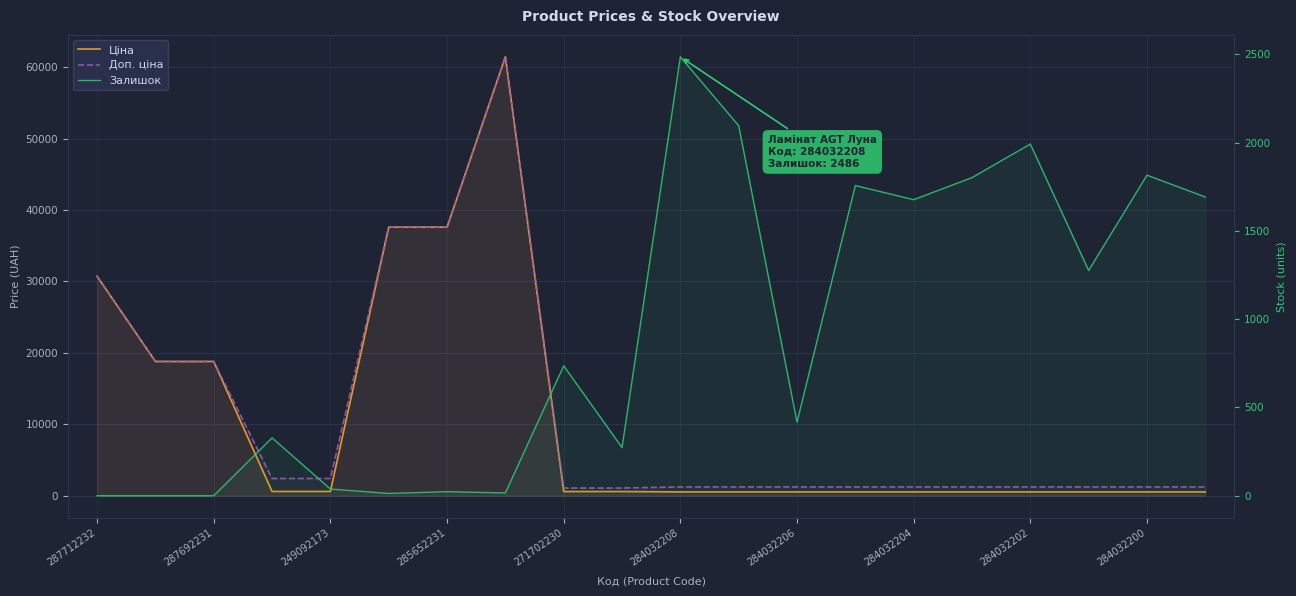

The value of Залишок at 19 is 623.7. True or false?

False